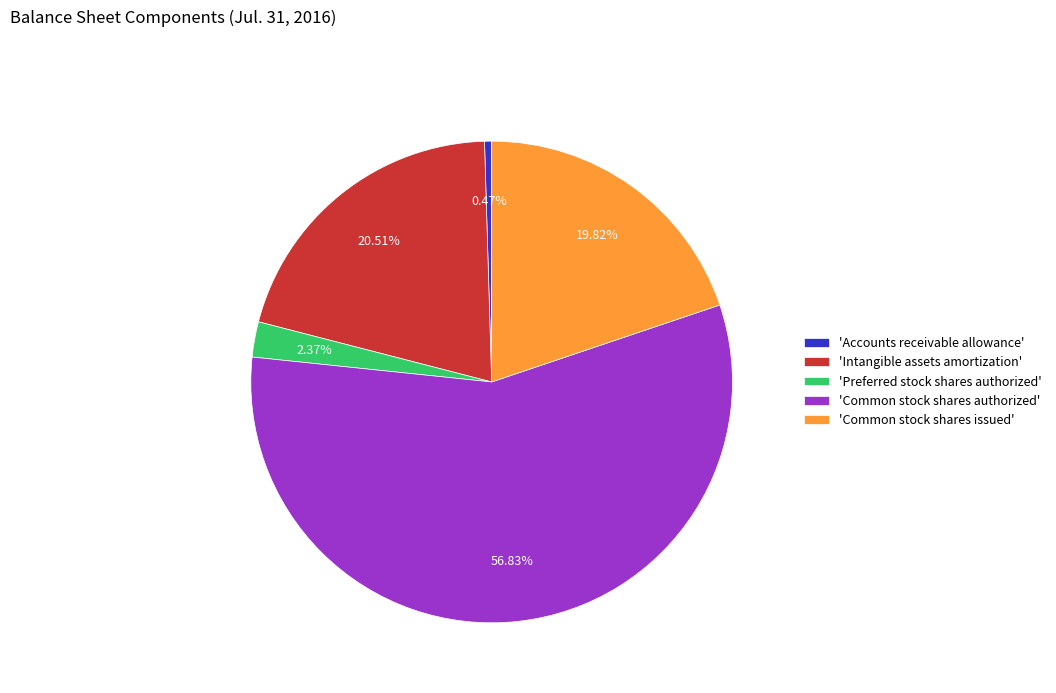

Is the sum of 'Common stock shares issued' and 'Preferred stock shares authorized' greater than half?

No